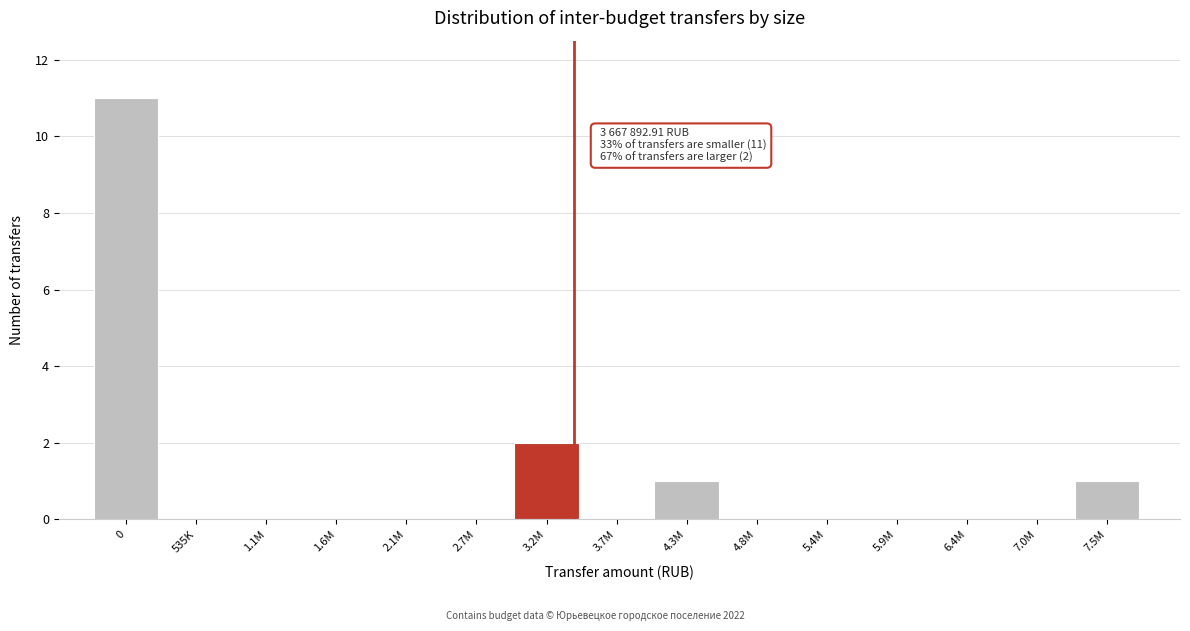

Reading right to left, list all the values displayed in this chart.

7.5M=1	7.0M=0	6.4M=0	5.9M=0	5.4M=0	4.8M=0	4.3M=1	3.7M=0	3.2M=2	2.7M=0	2.1M=0	1.6M=0	1.1M=0	535K=0	0=11